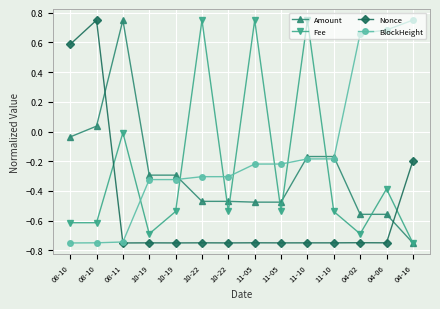

Count the number of categories in the chart.

14